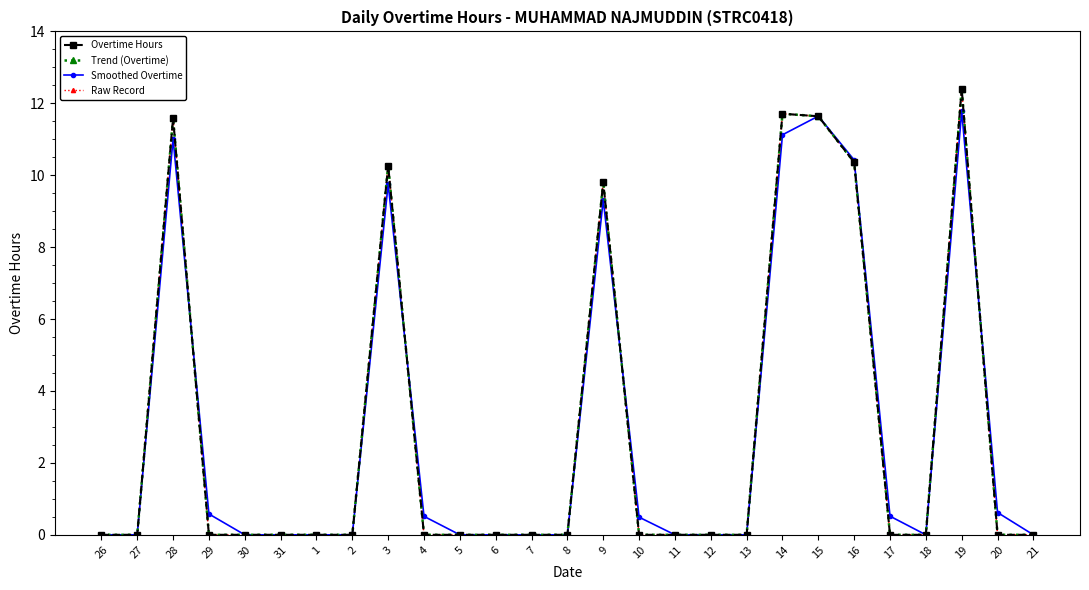

Where is the first local minimum for Smoothed Overtime?

18